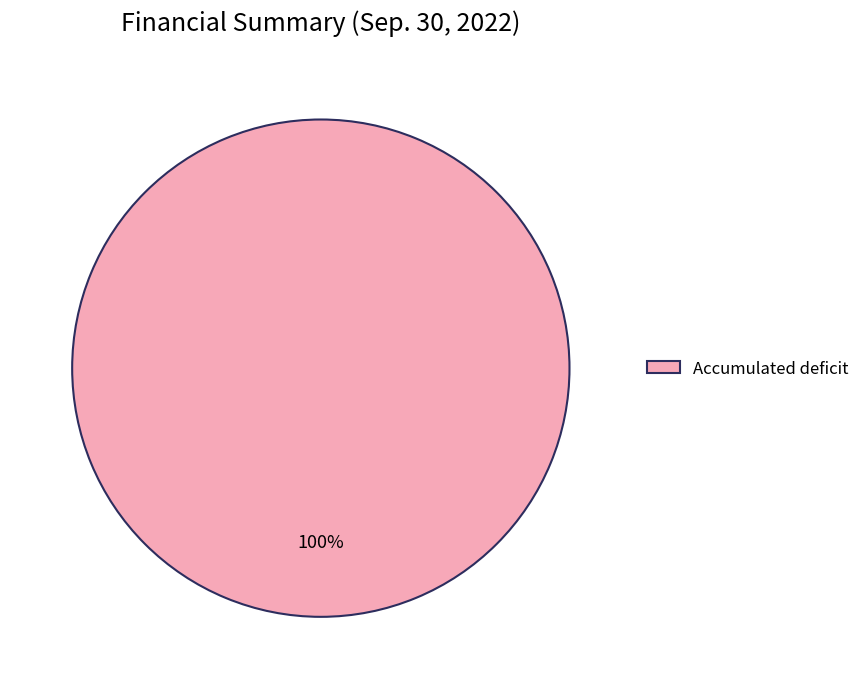

The Accumulated deficit slice represents 91% of the pie. True or false?

False